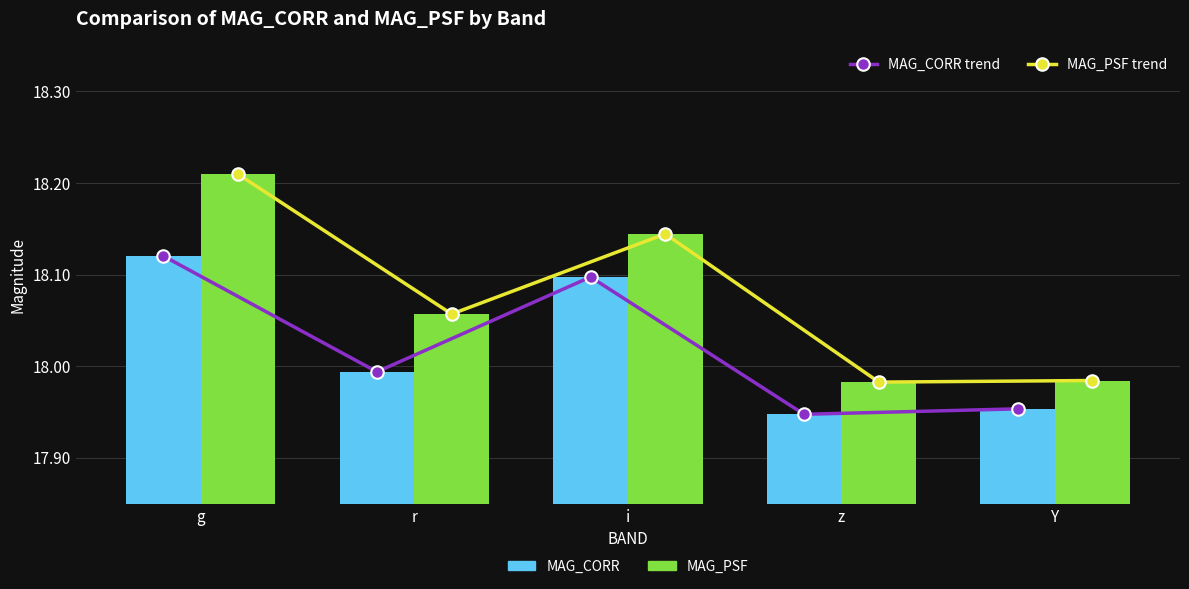

What position from the left is z?

4